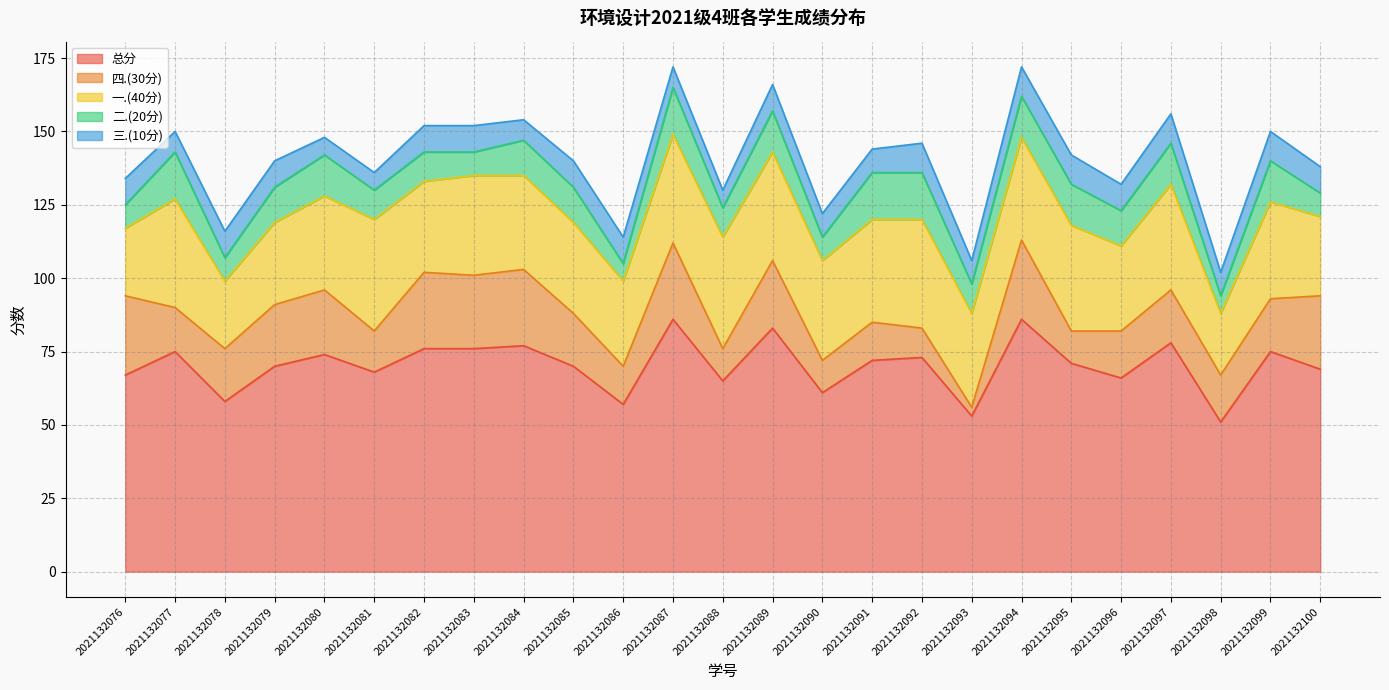

In 二.(20分), how many points are higher than both neighbors (excluding endpoints)?

6